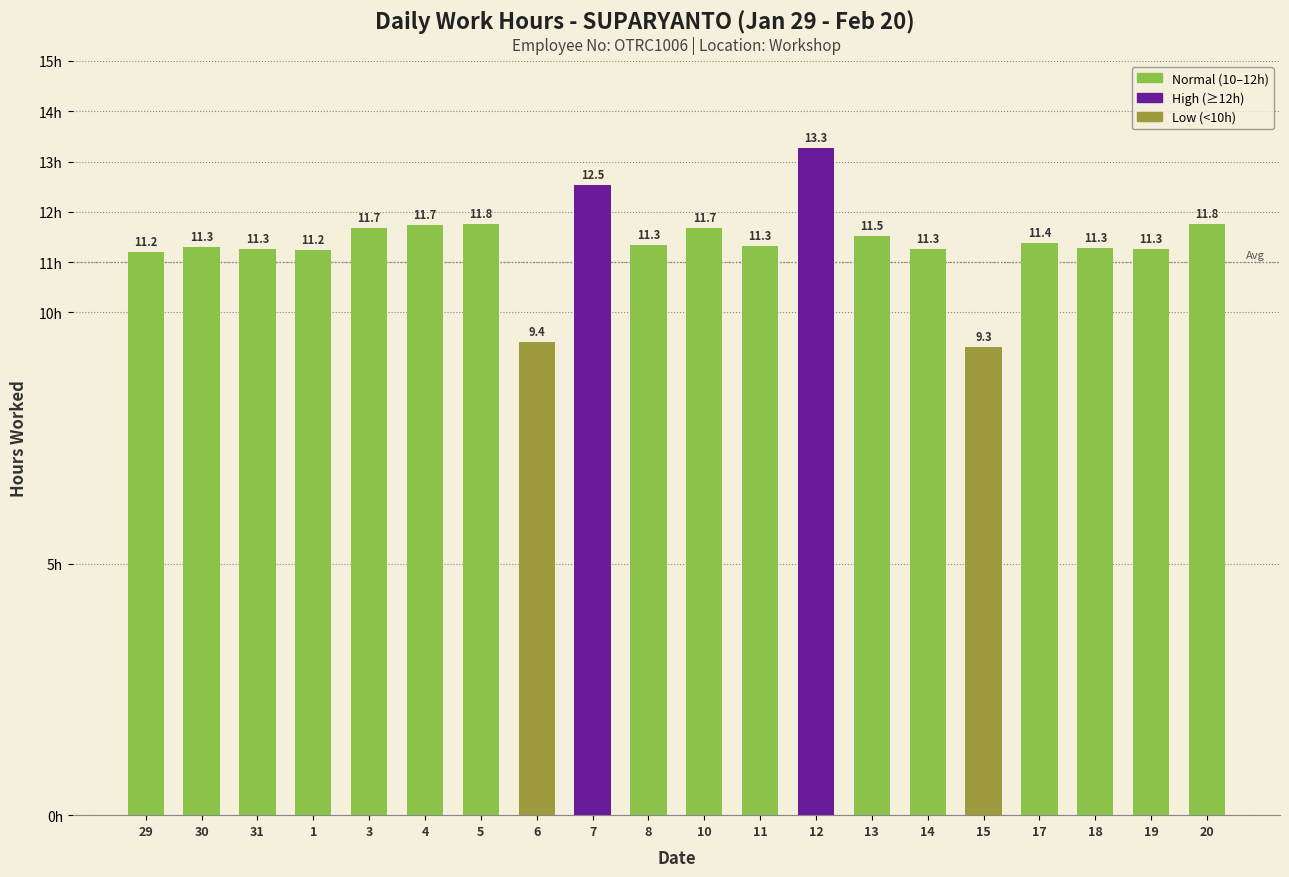

What position from the left is 12?

13